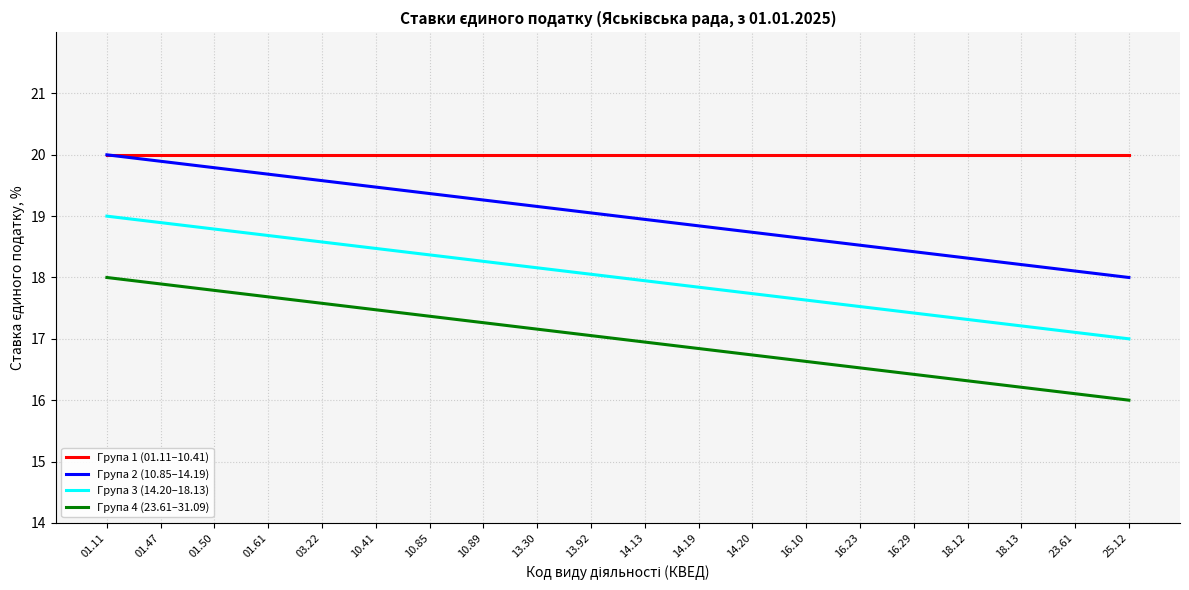

True or false: Група 1 (01.11–10.41) and Група 3 (14.20–18.13) cross at least once.

False